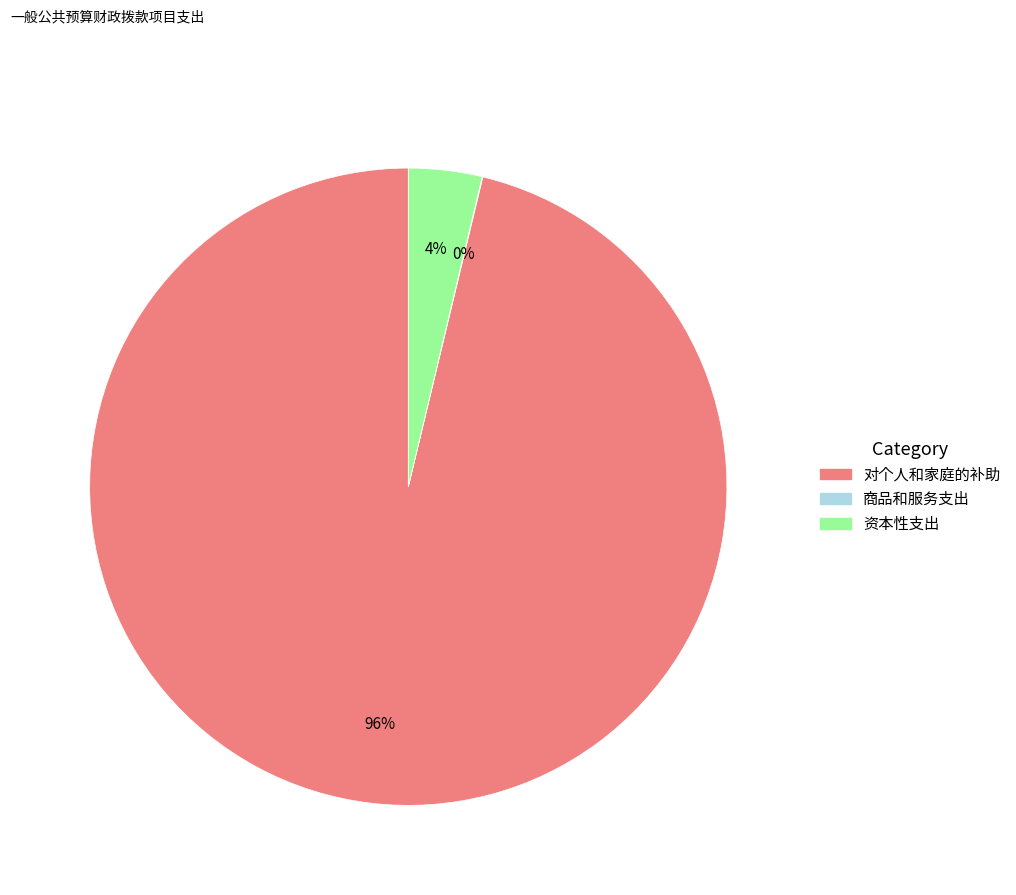

Does 资本性支出 account for over 50% of the chart?

No